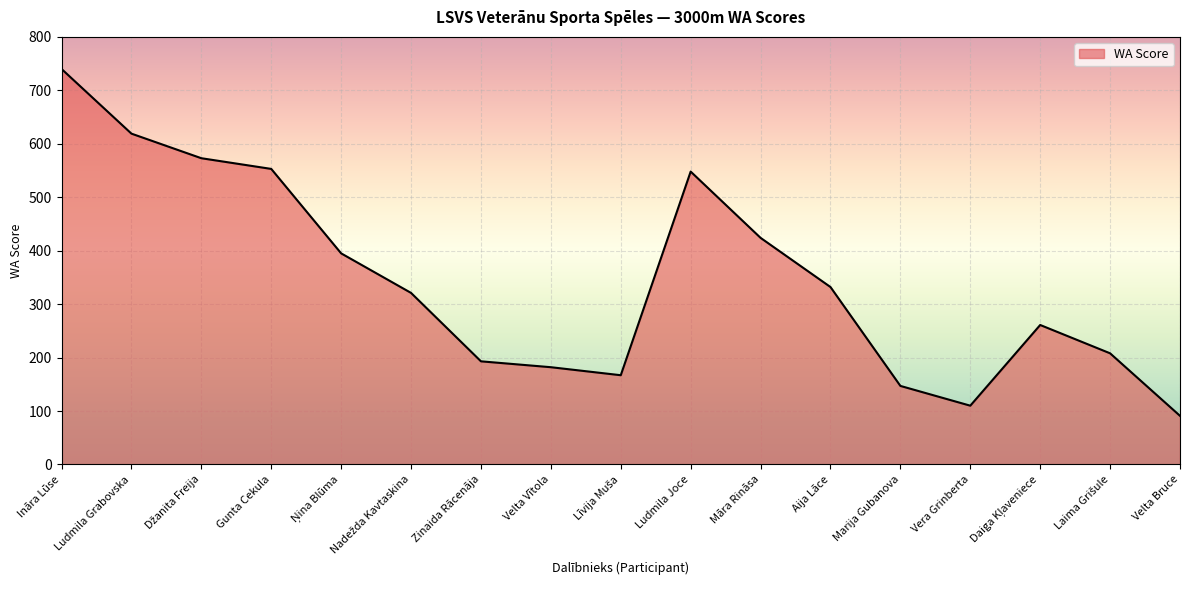

How many distinct data groups are displayed?

1